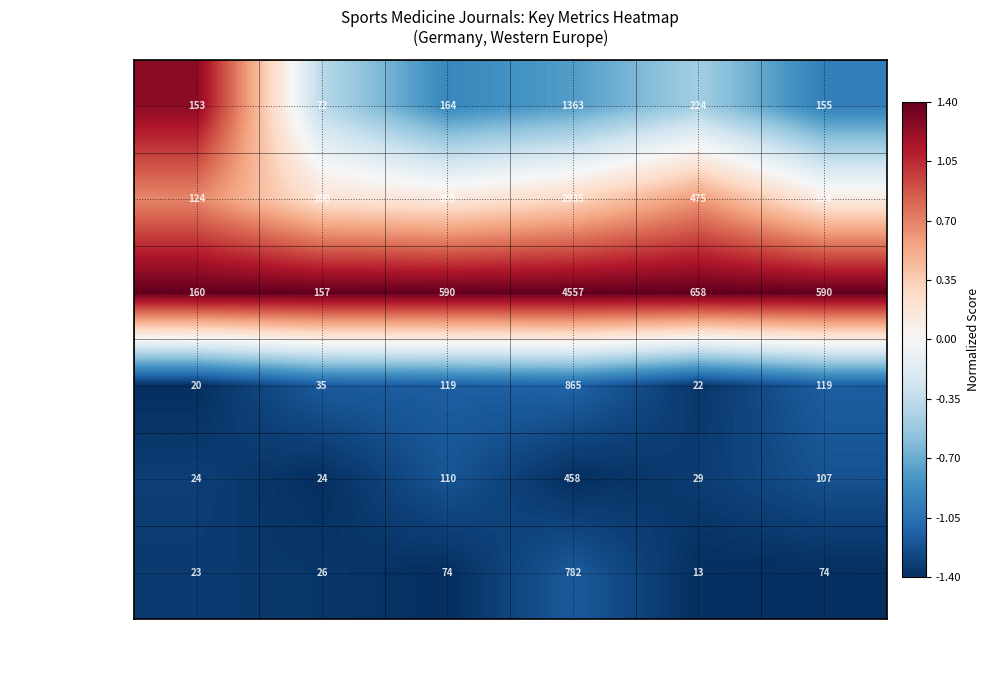

What is the maximum value shown in the chart?

4557